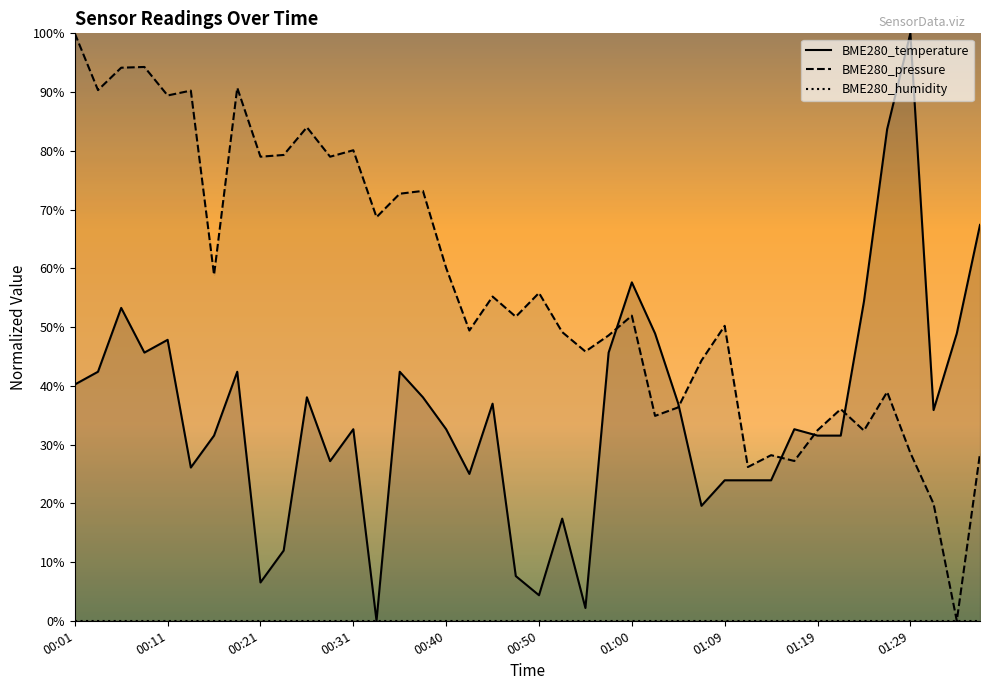

What is the highest value of the BME280_pressure series?

100.0